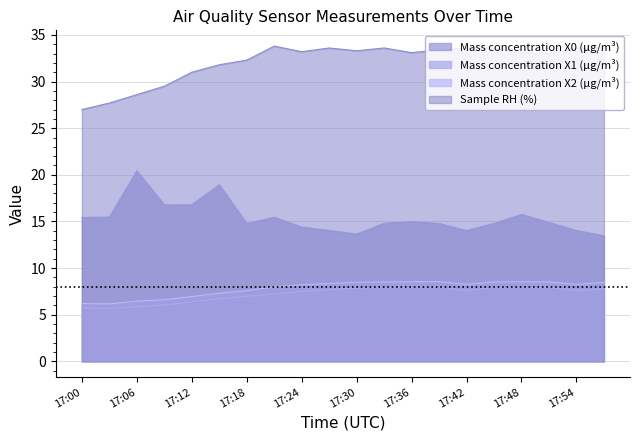

What value does the Mass concentration X0 (μg/m³) series have at 17:09?

16.8